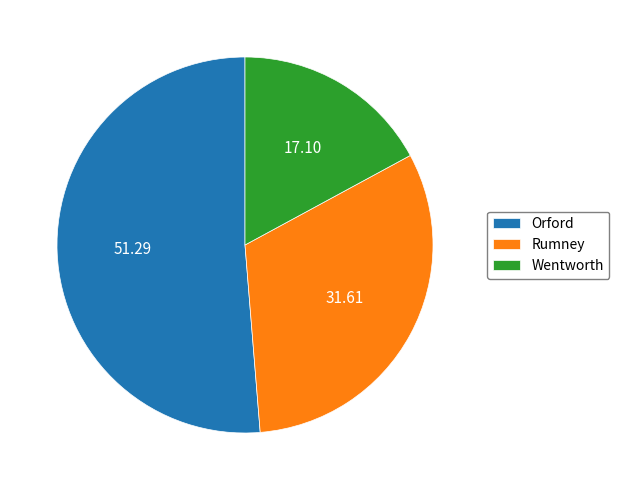

Approximately how many times larger is the value at Rumney compared to Orford?

0.6